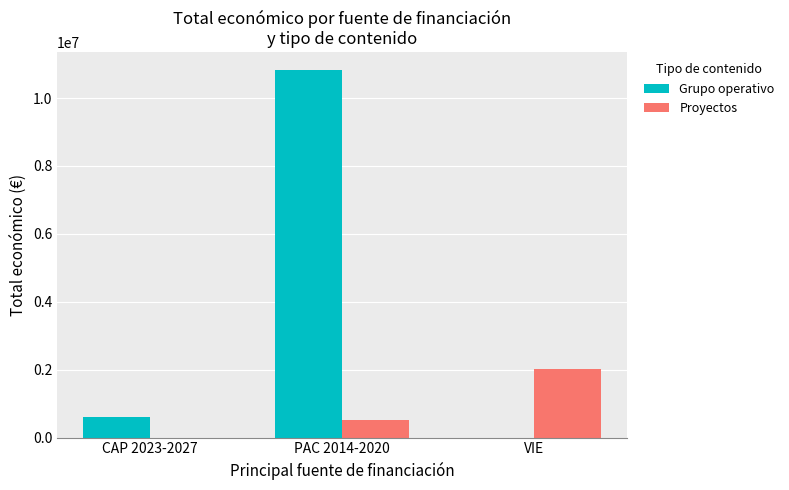

Reading left to right, extract all data points from this chart.

Grupo operativo: CAP 2023-2027=595173	PAC 2014-2020=10816518	VIE=0
Proyectos: CAP 2023-2027=0	PAC 2014-2020=524948	VIE=2007637